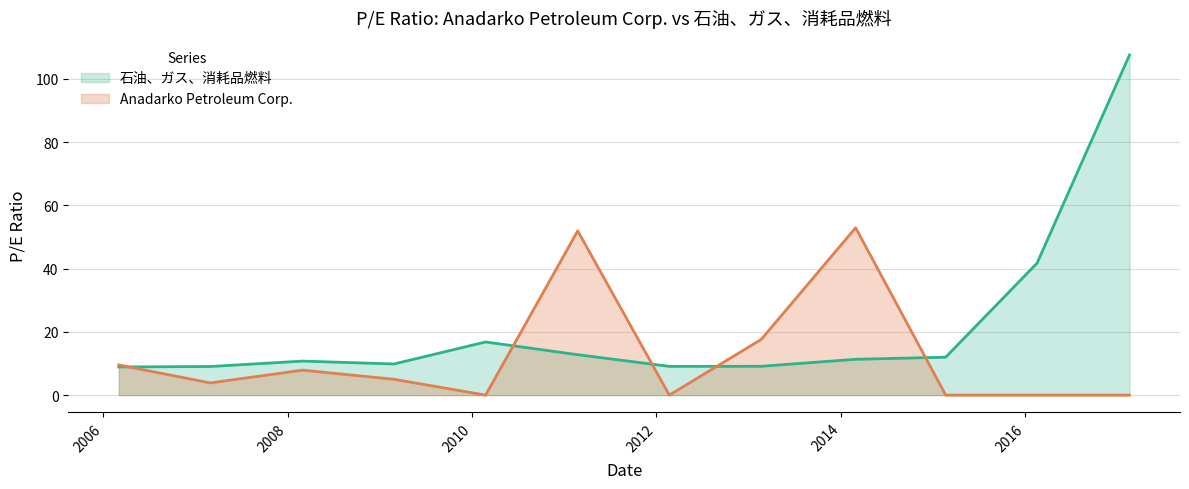

Reading left to right, transcribe all the data shown in this chart.

石油、ガス、消耗品燃料: 2006-03-03=8.9	2007-02-28=9.1	2008-02-29=10.8	2009-02-25=9.8	2010-02-23=16.8	2011-02-23=12.8	2012-02-21=9.1	2013-02-19=9.1	2014-02-28=11.3	2015-02-20=12.0	2016-02-17=41.8	2017-02-17=107.6
Anadarko Petroleum Corp.: 2006-03-03=9.5	2007-02-28=3.9	2008-02-29=7.9	2009-02-25=5.0	2010-02-23=0.0	2011-02-23=52.0	2012-02-21=0.0	2013-02-19=17.6	2014-02-28=52.9	2015-02-20=0.0	2016-02-17=0.0	2017-02-17=0.0